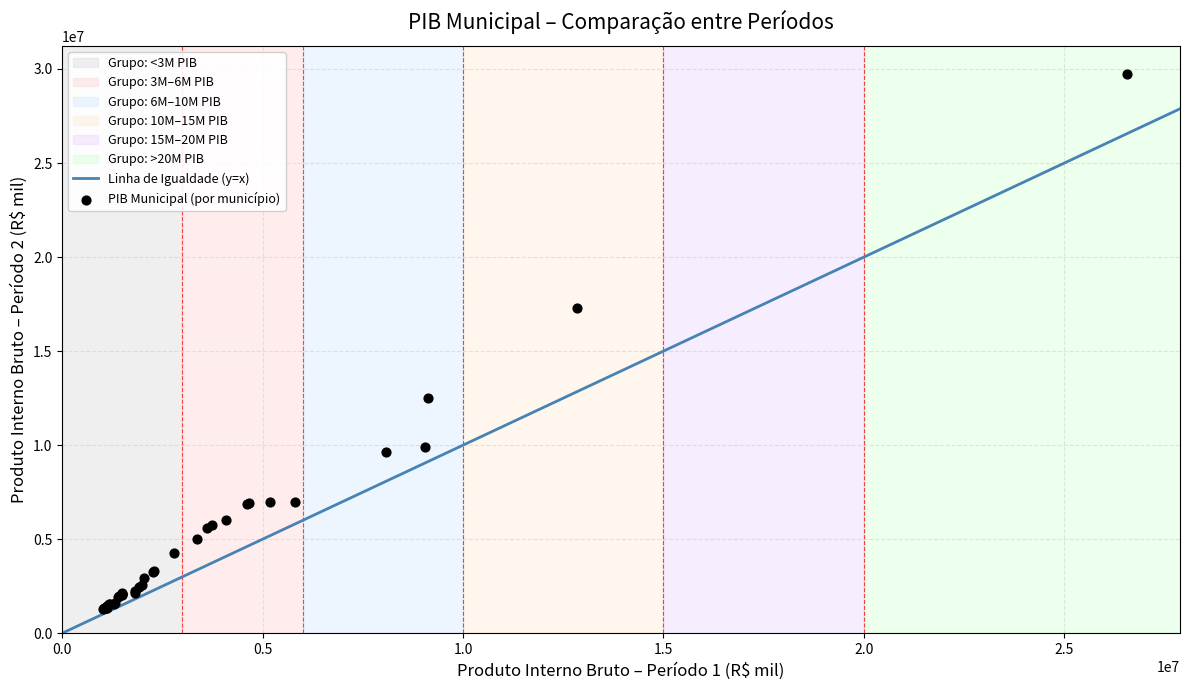

What Y value in the scatter plot is closest to 15521375?

17295644.4